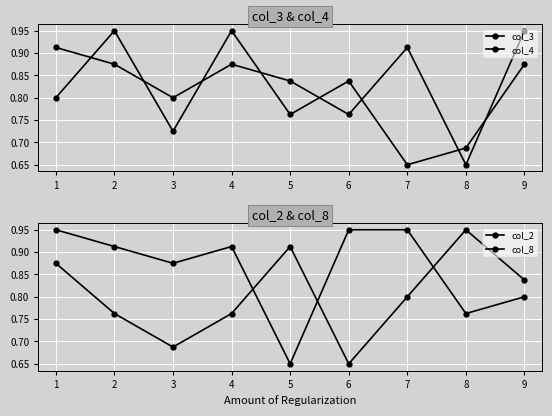

Which series has the largest total across all categories?

col_2